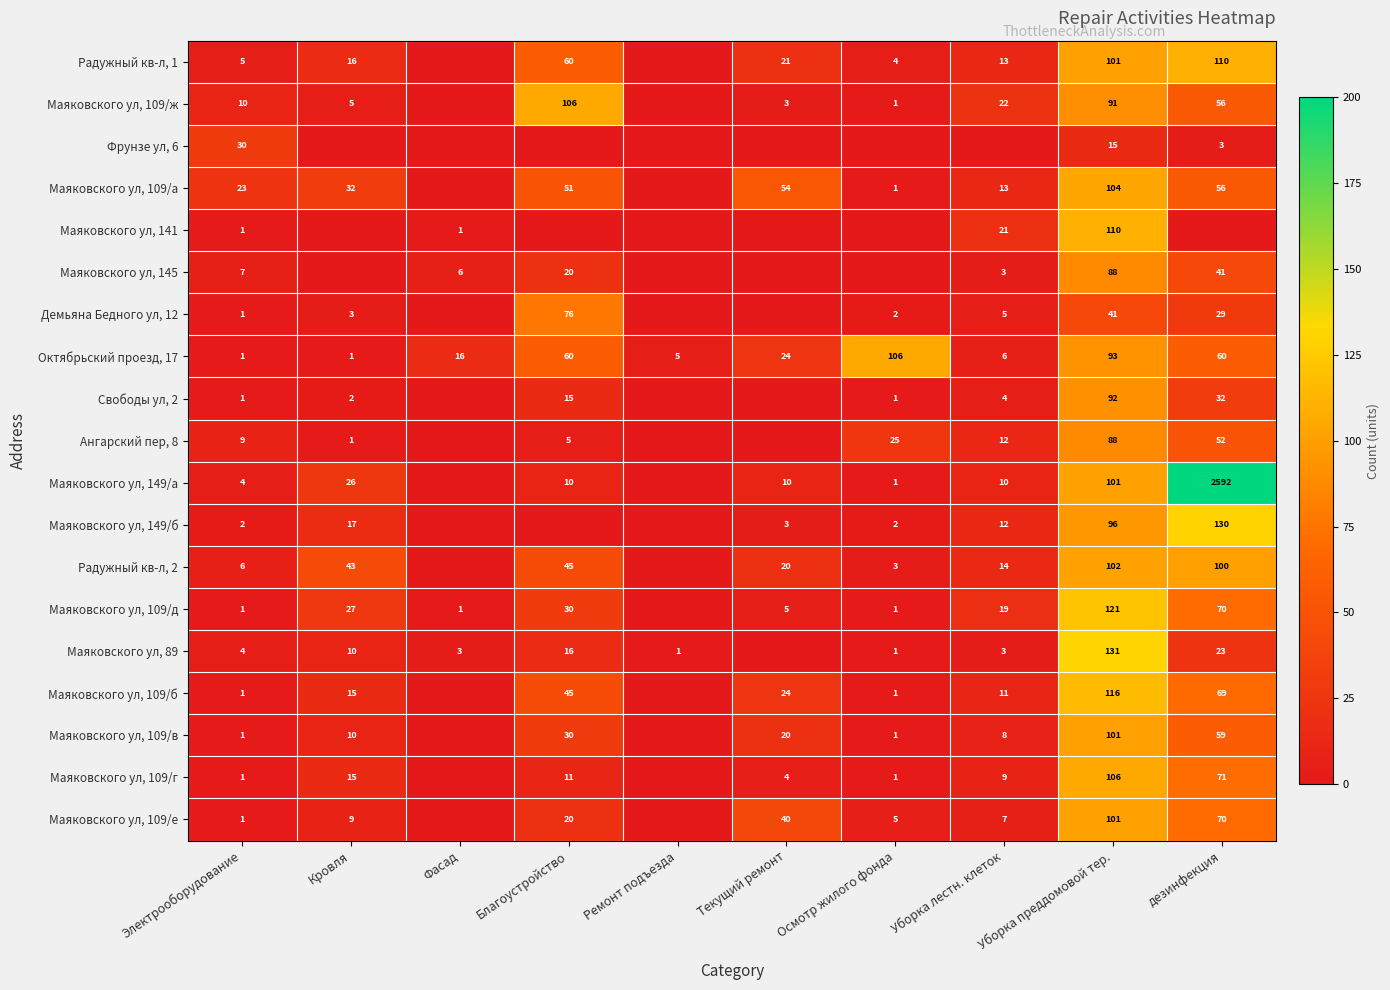

Count the number of categories in the chart.

10